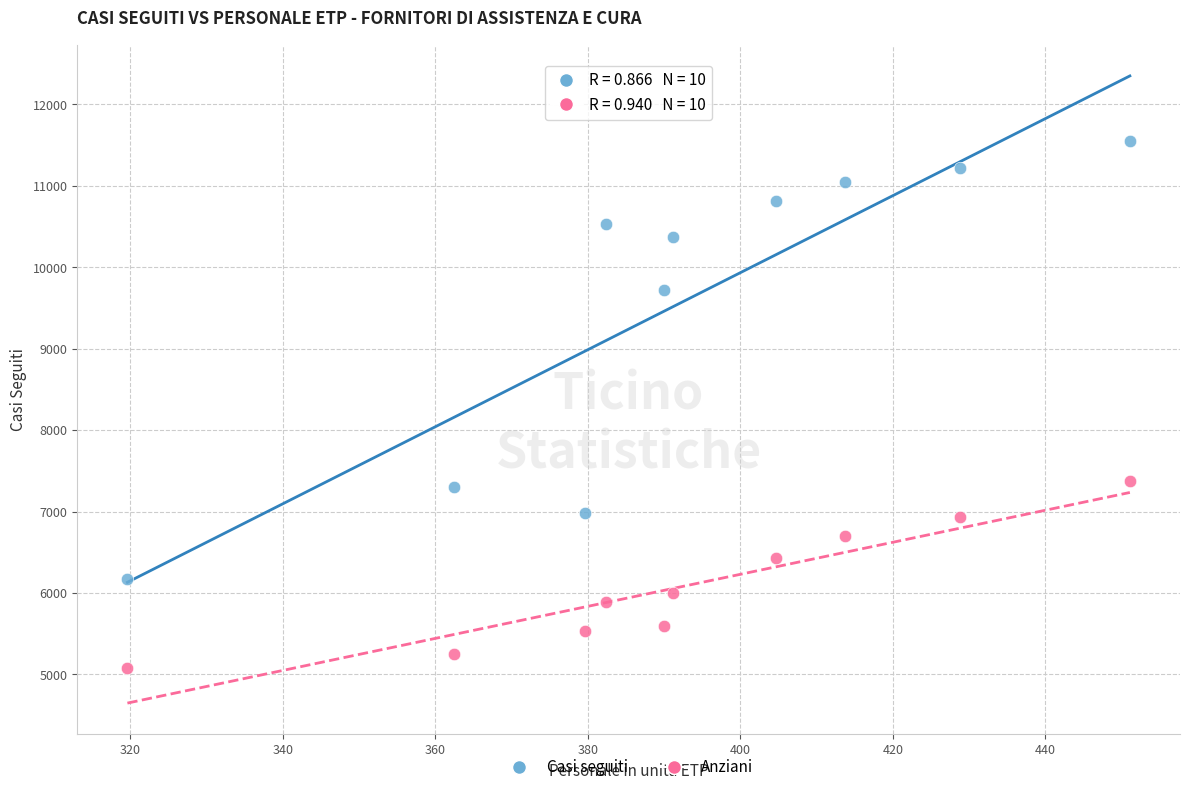

In the Casi seguiti series, what Y value is closest to 8866?

9723